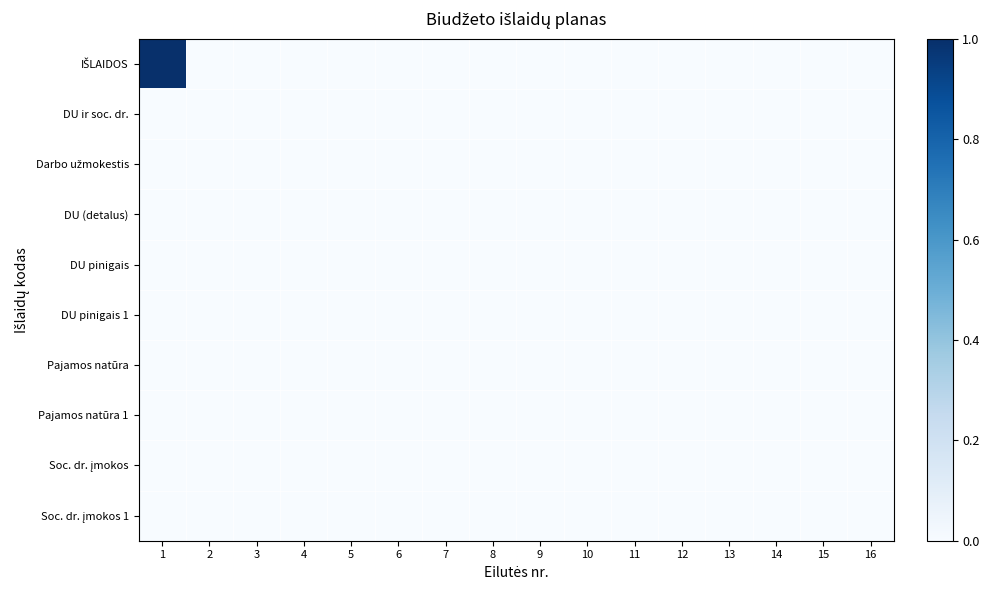

Which series has the largest range (max minus min)?

IŠLAIDOS